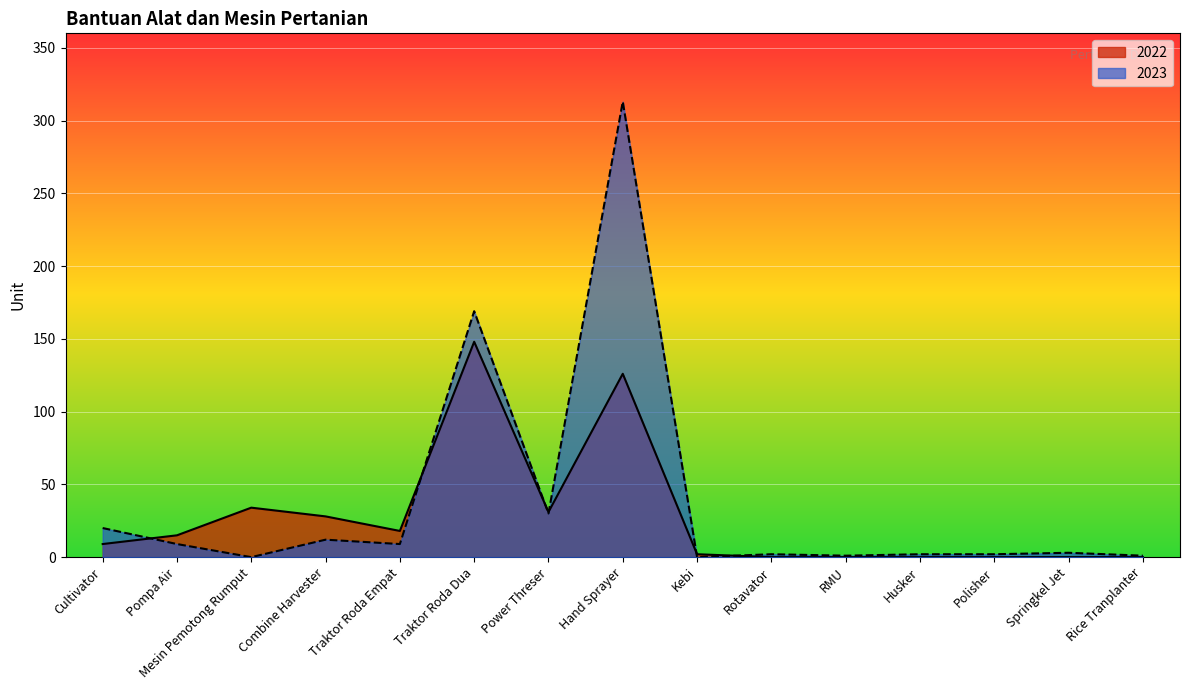

What is the difference between the 2022 values at RMU and Hand Sprayer?

126